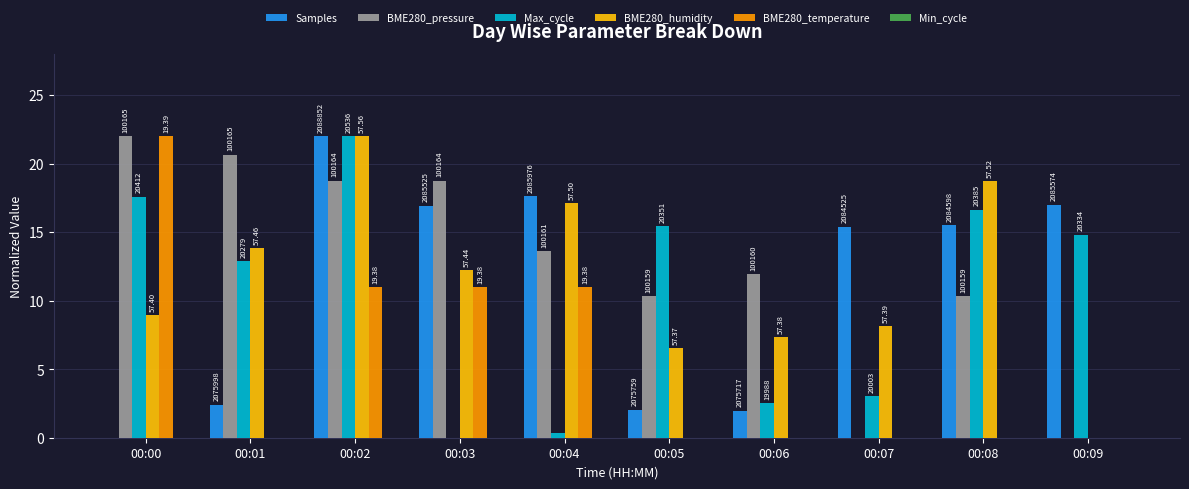

Are the bars grouped side by side (vs. stacked)?

Yes